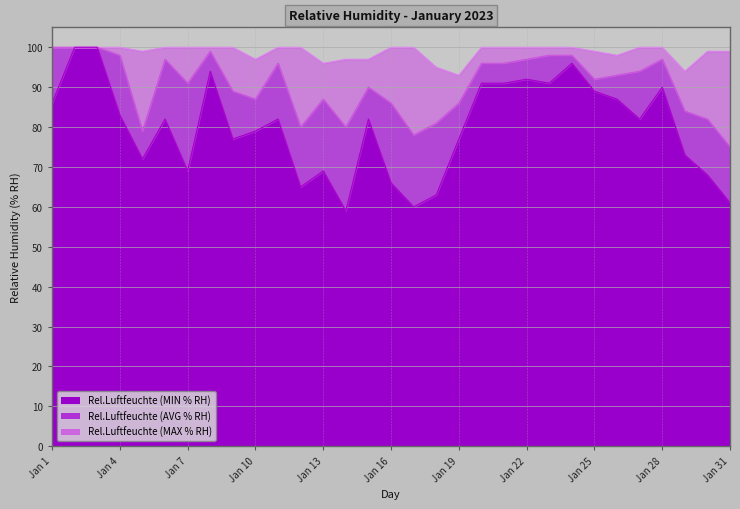

What is the approximate value of Rel.Luftfeuchte (AVG % RH) at Jan 11, to the nearest 10?

100